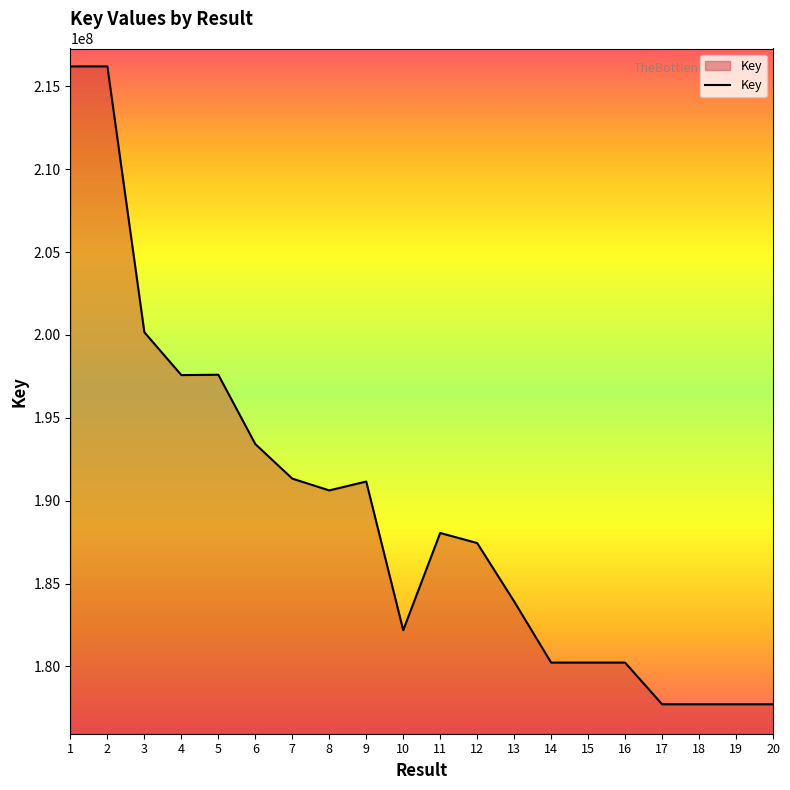

At which label does the data first exceed 188052187?

1